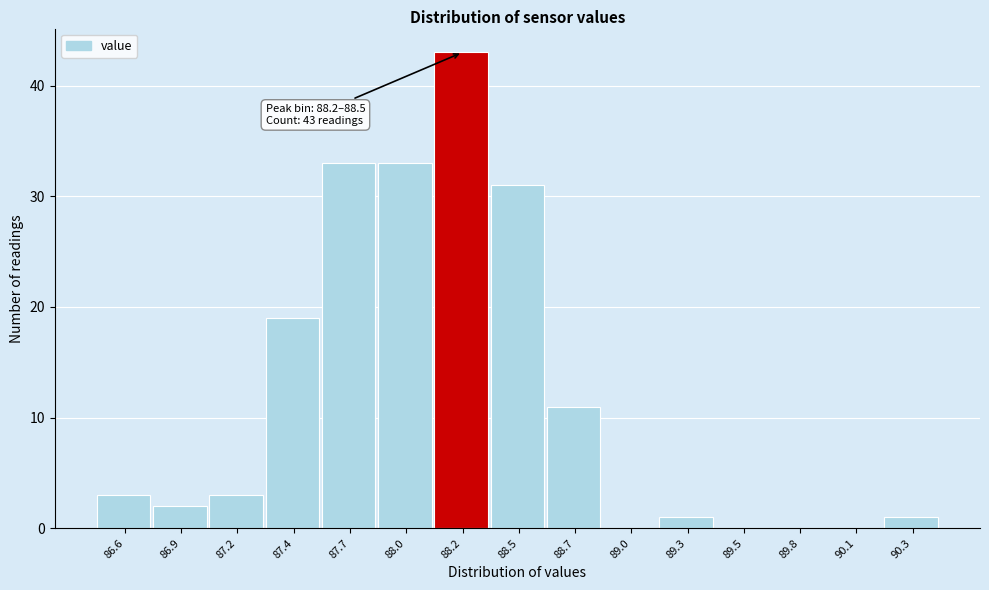

Reading right to left, extract all data points from this chart.

90.3=1	90.1=0	89.8=0	89.5=0	89.3=1	89.0=0	88.7=11	88.5=31	88.2=43	88.0=33	87.7=33	87.4=19	87.2=3	86.9=2	86.6=3